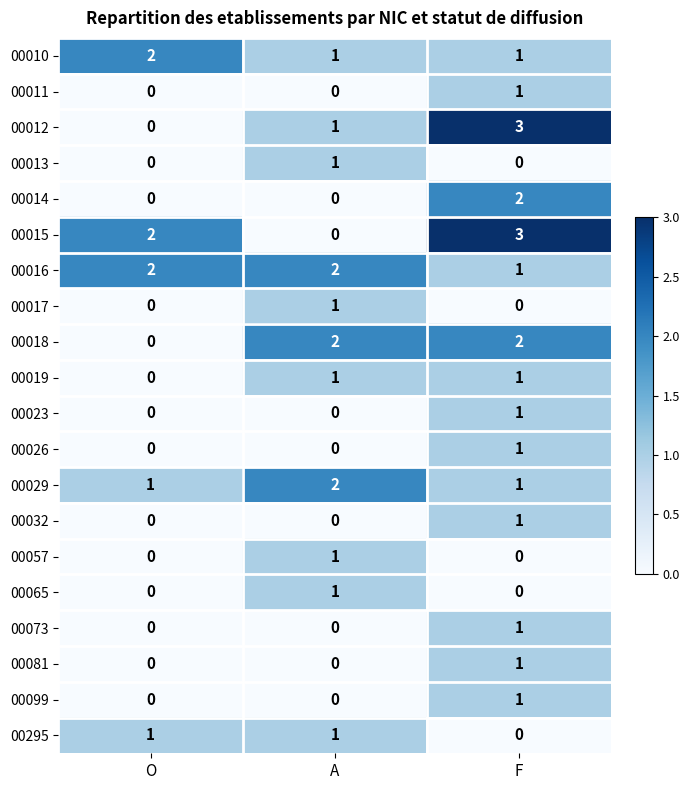

Rank the categories by 00015 value from lowest to highest.

A, O, F